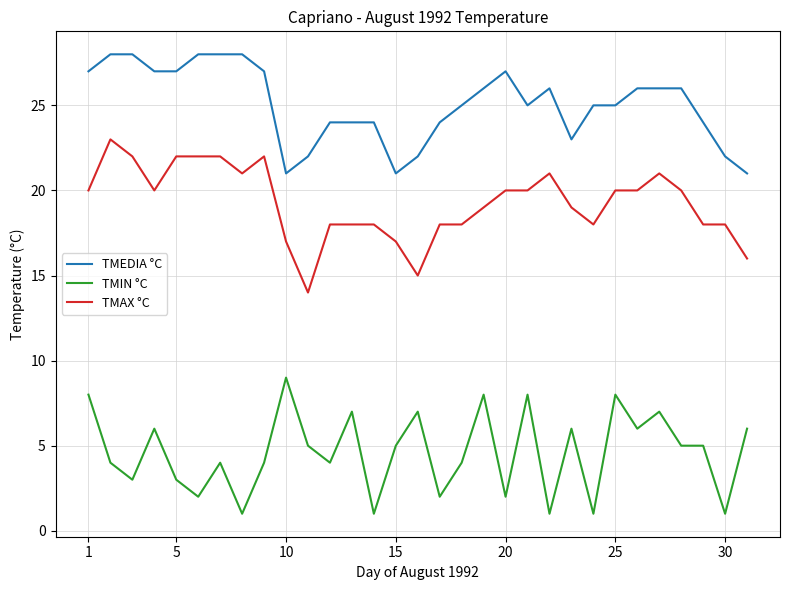

What is the difference between the maximum and minimum values in the TMIN °C series?

8